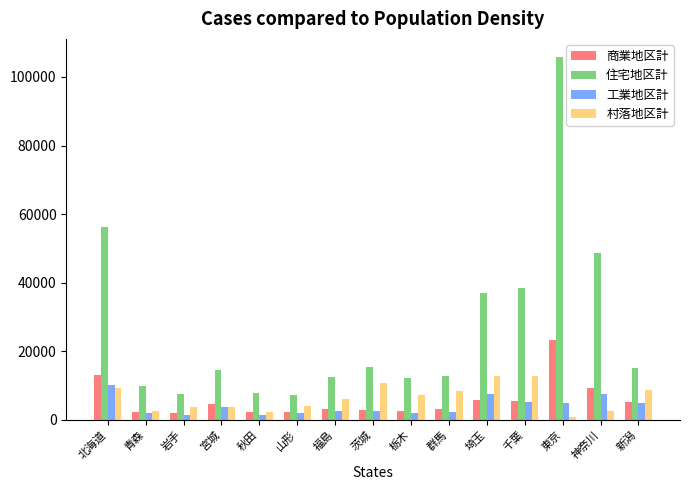

What is the sum of the 商業地区計 values at 北海道 and 岩手?

14920